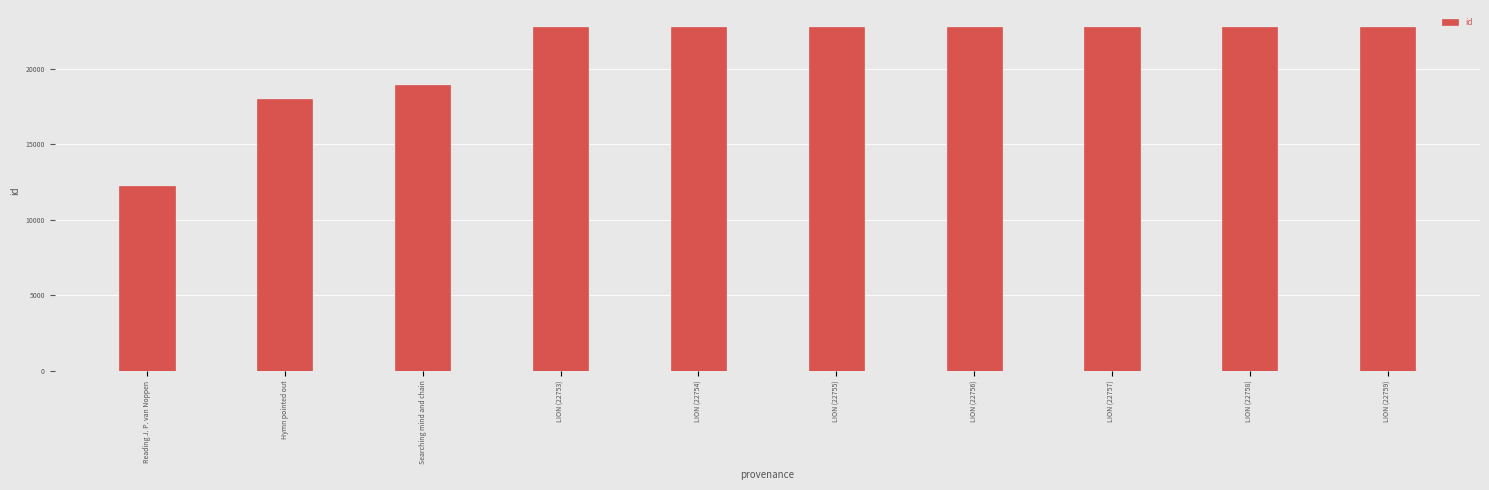

Approximately how many times larger is the value at Hymn pointed out compared to Reading J. P. van Noppen?

1.5